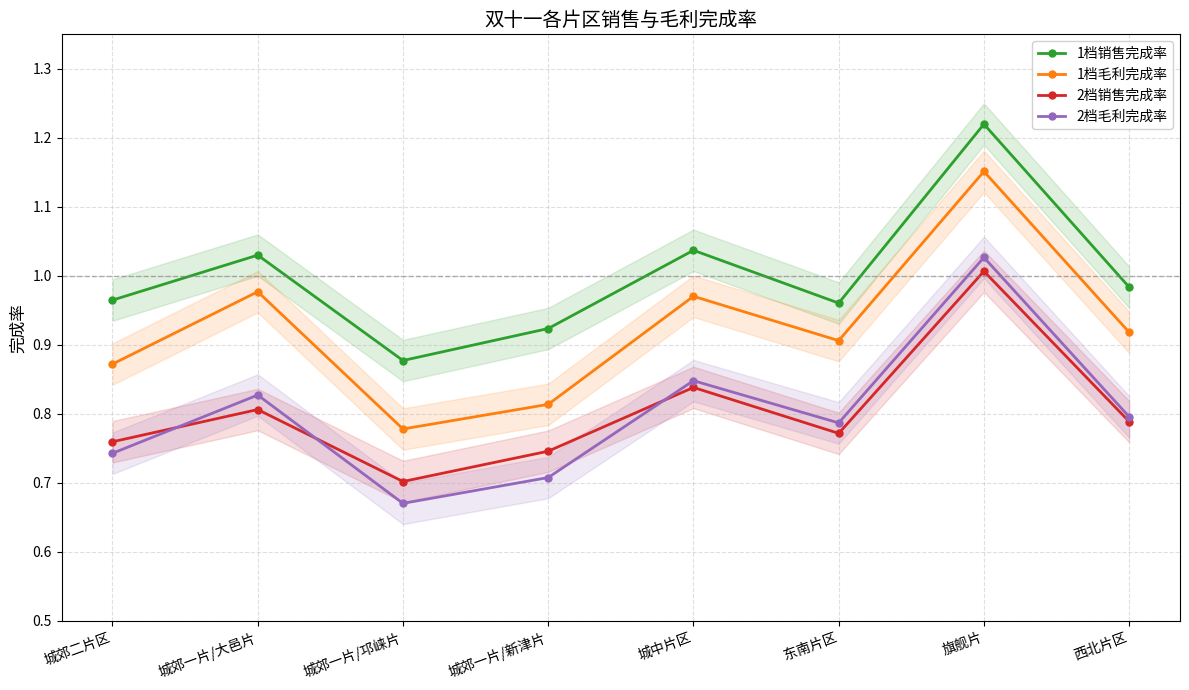

What is the average value of the 2档毛利完成率 series?

0.8